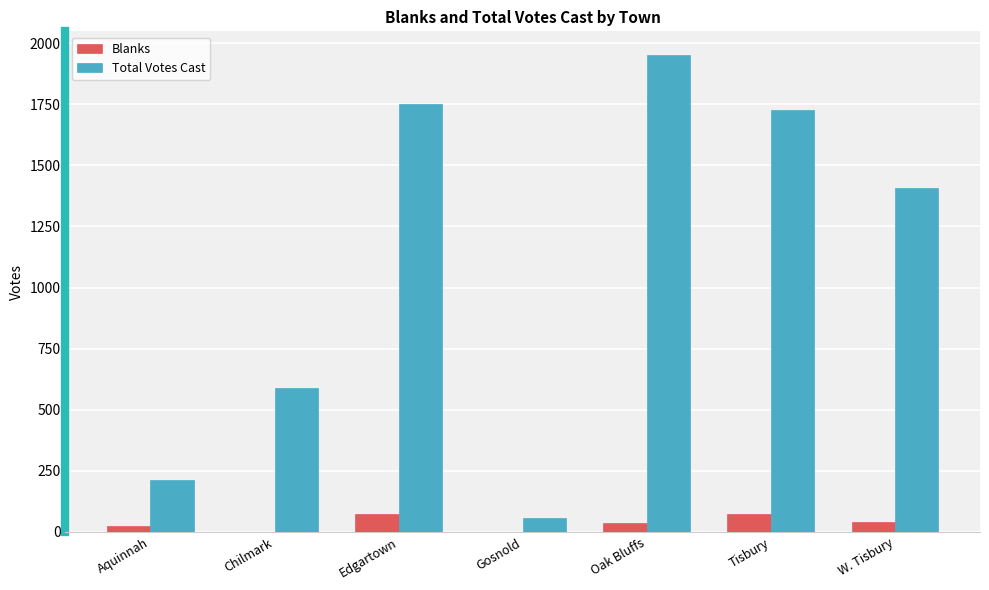

Is the value of Total Votes Cast at Chilmark greater than the value of Blanks at Gosnold?

Yes